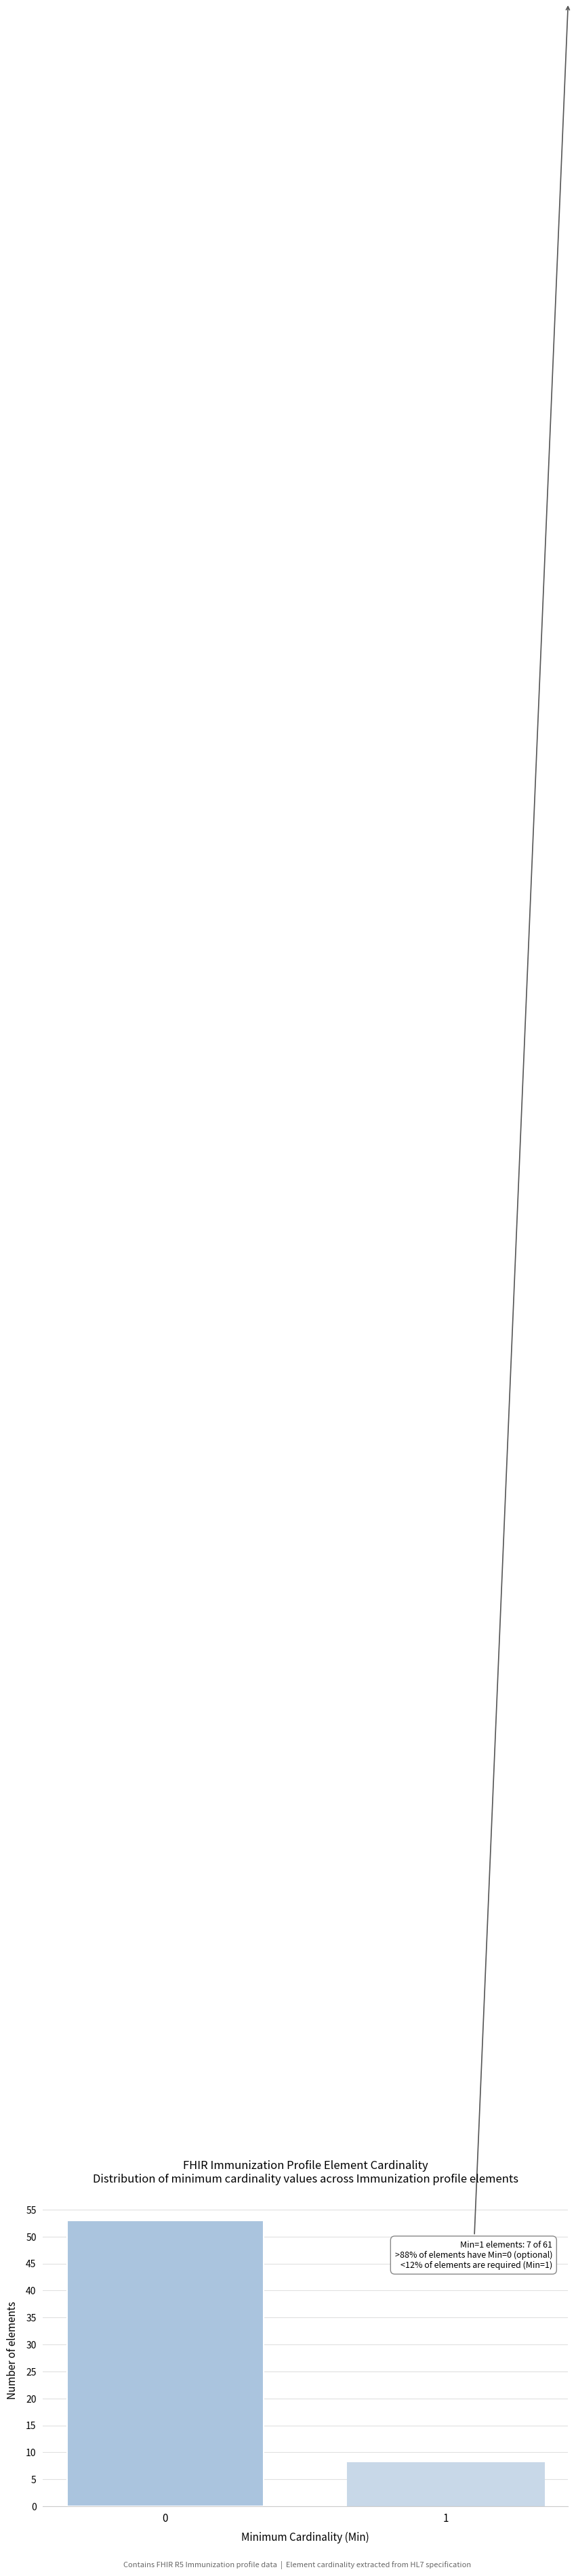

Reading right to left, transcribe all the data shown in this chart.

1=8	0=53